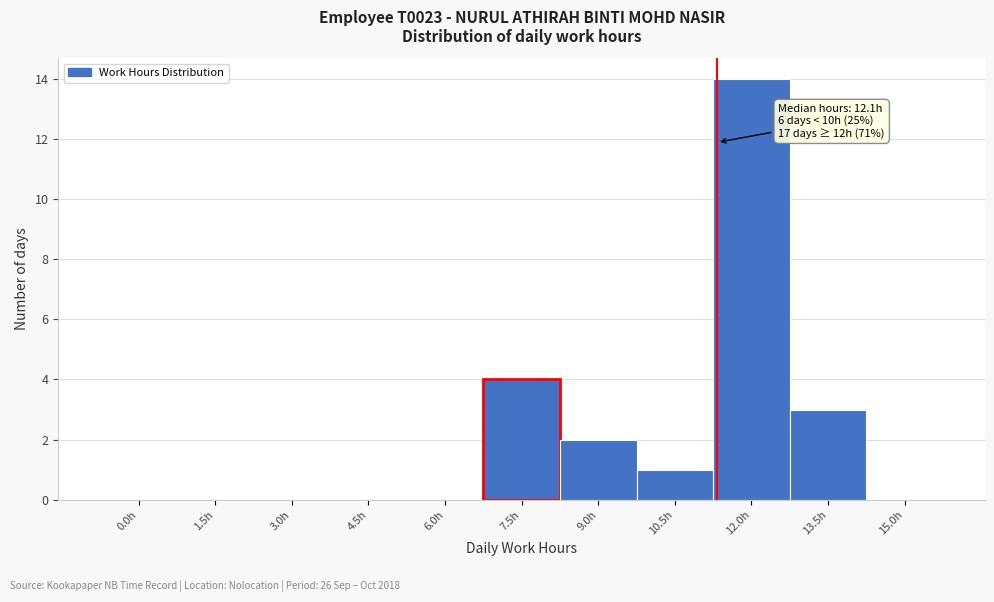

Reading left to right, transcribe all the data shown in this chart.

0.0h=0	1.5h=0	3.0h=0	4.5h=0	6.0h=0	7.5h=4	9.0h=2	10.5h=1	12.0h=14	13.5h=3	15.0h=0